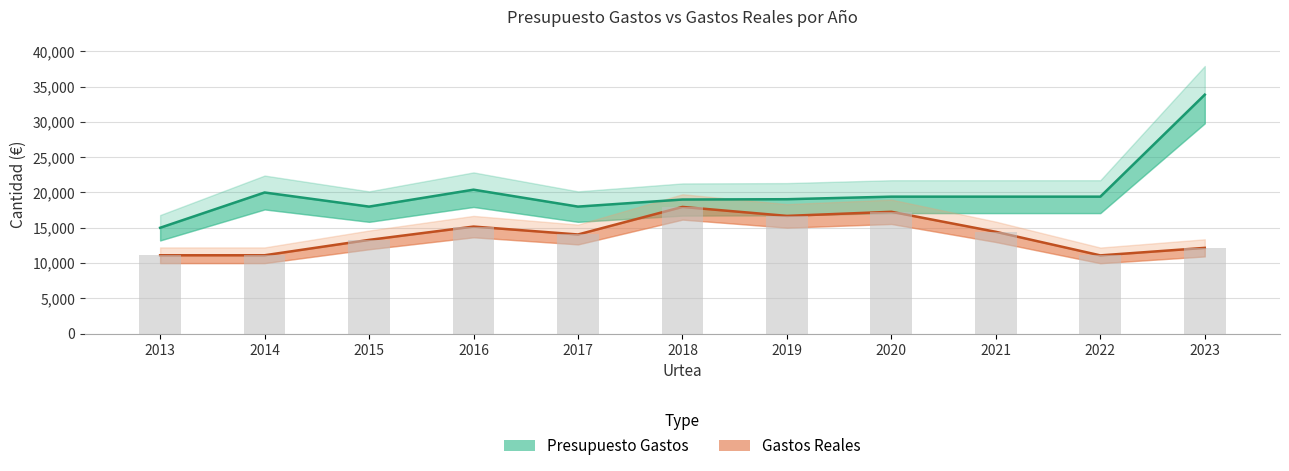

The value of Presupuesto Gastos at 2021 is 19410.0. True or false?

True